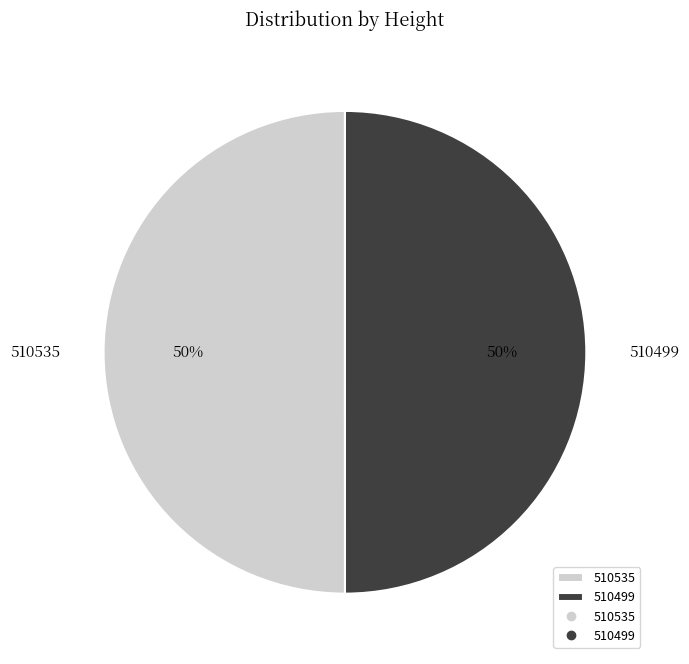

What is the ratio of the value at 510535 to the value at 510499?

1.0